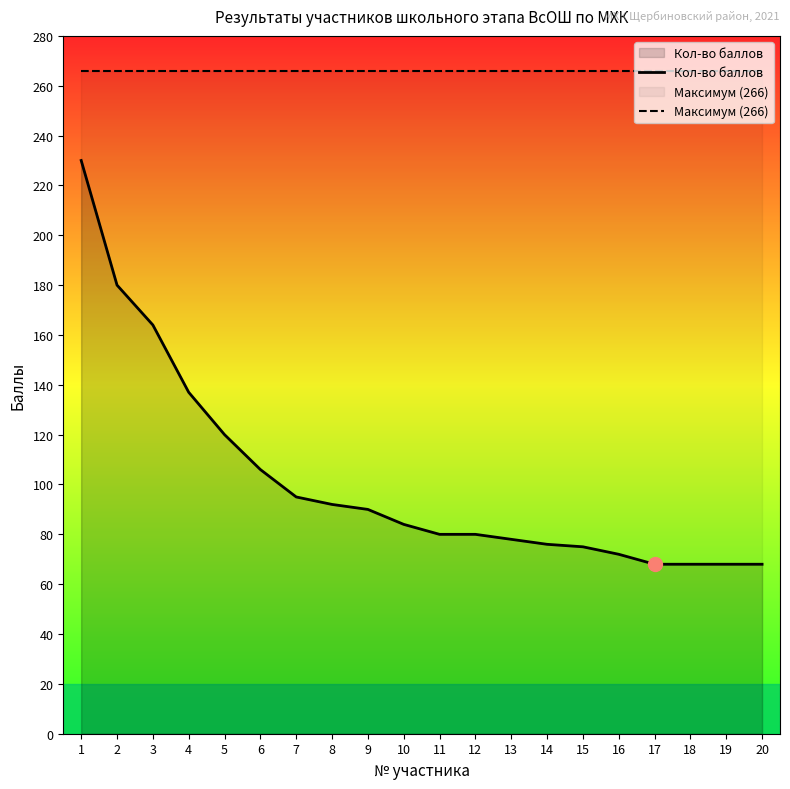

True or false: Максимум (266) and Кол-во баллов intersect in this chart.

False